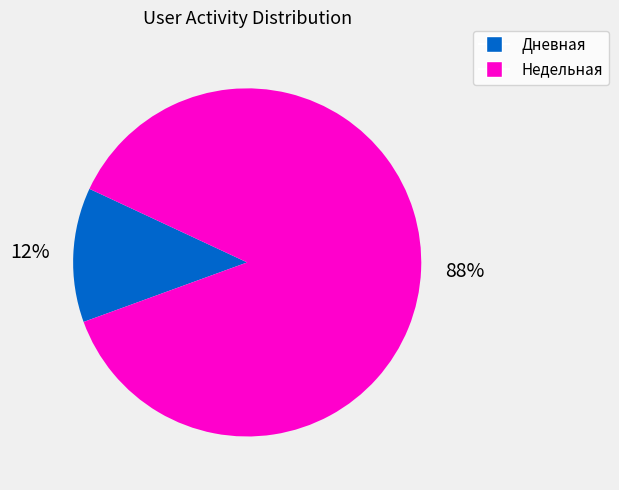

Count the number of slices in the pie.

2